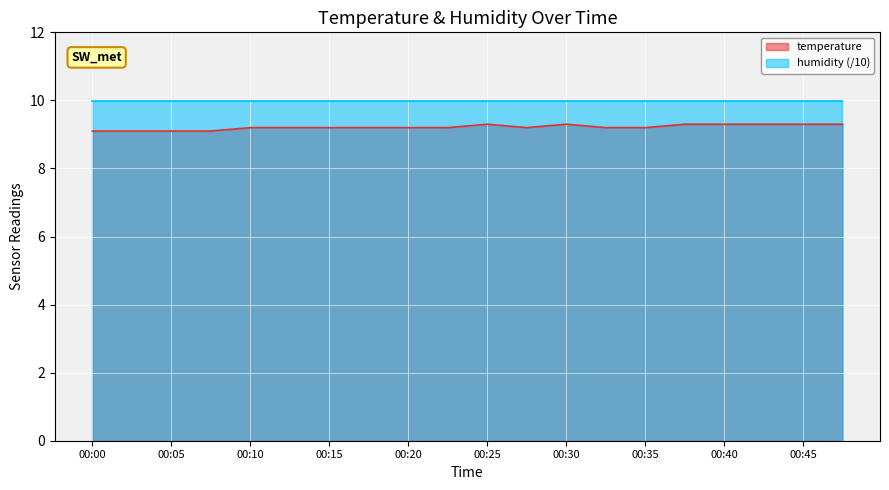

List the labels in order of value, smallest first.

00:00, 00:03, 00:05, 00:08, 00:10, 00:13, 00:15, 00:18, 00:20, 00:22, 00:27, 00:32, 00:35, 00:25, 00:30, 00:37, 00:40, 00:43, 00:45, 00:48